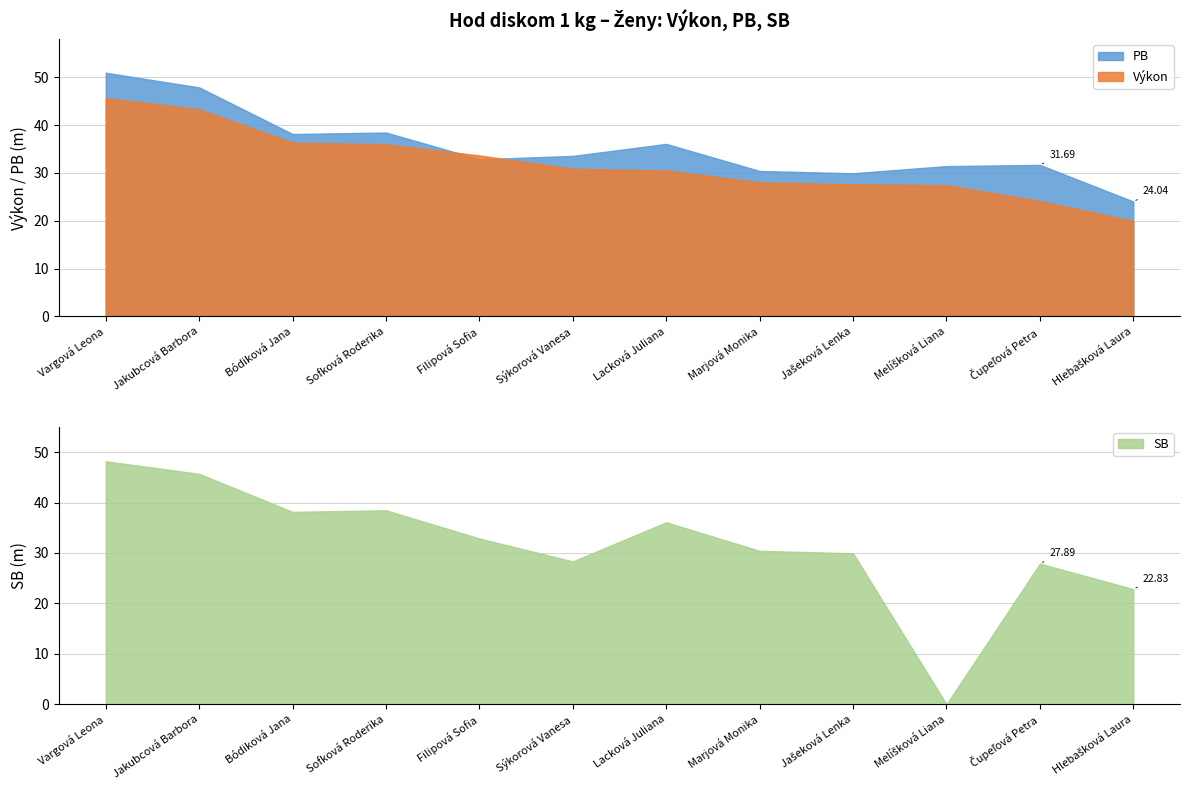

What position from the left is Čupeľová Petra?

11